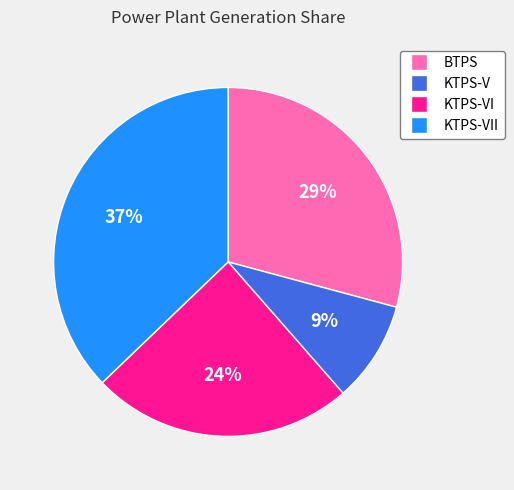

To the nearest percent, what is the average slice percentage?

25%